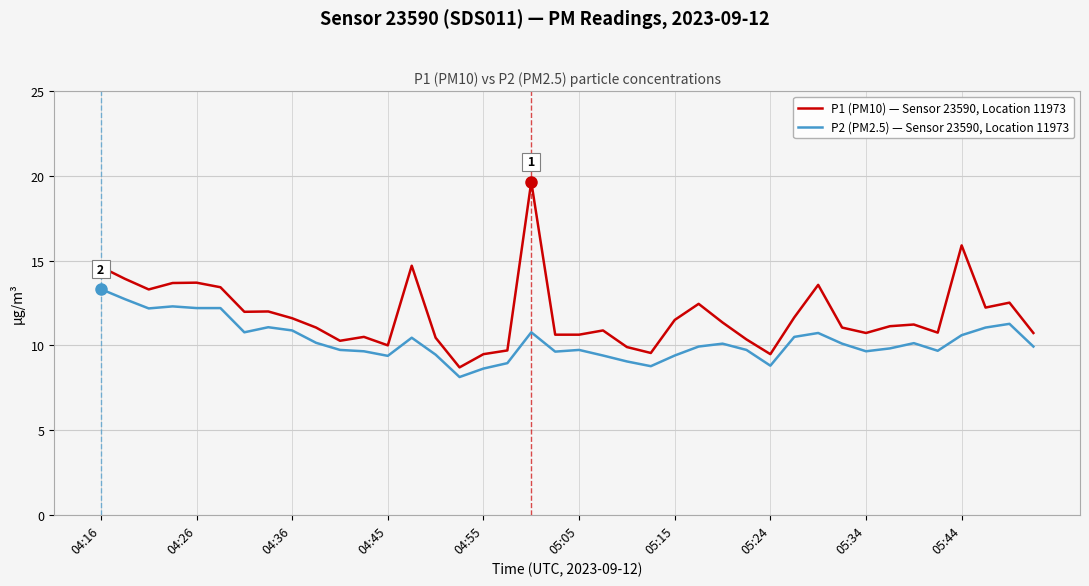

How many distinct data groups are displayed?

2